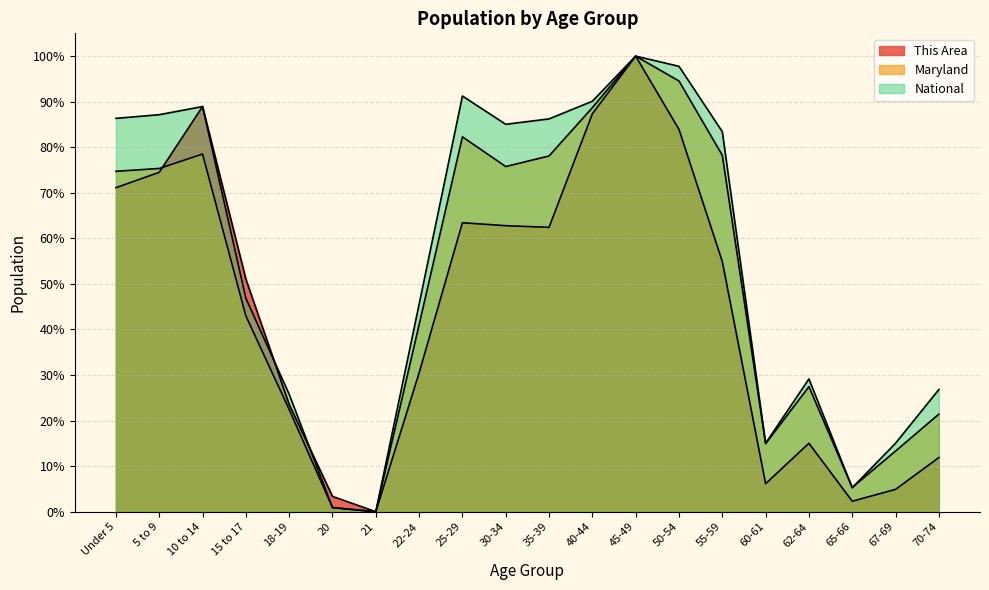

Reading left to right, extract all data points from this chart.

This Area: 71.1	74.5	88.9	51.1	23.6	3.4	0.0	30.5	63.4	62.8	62.4	87.3	100.0	83.9	54.9	6.2	15.0	2.3	4.9	11.9
Maryland: 74.7	75.3	78.5	43.0	22.4	0.9	0.0	41.1	82.3	75.8	78.1	88.7	100.0	94.5	78.2	14.9	27.4	5.3	13.3	21.4
National: 86.3	87.1	88.9	46.9	25.8	0.9	0.0	45.5	91.2	85.0	86.2	90.1	100.0	97.8	83.4	15.0	29.1	5.3	15.0	26.8